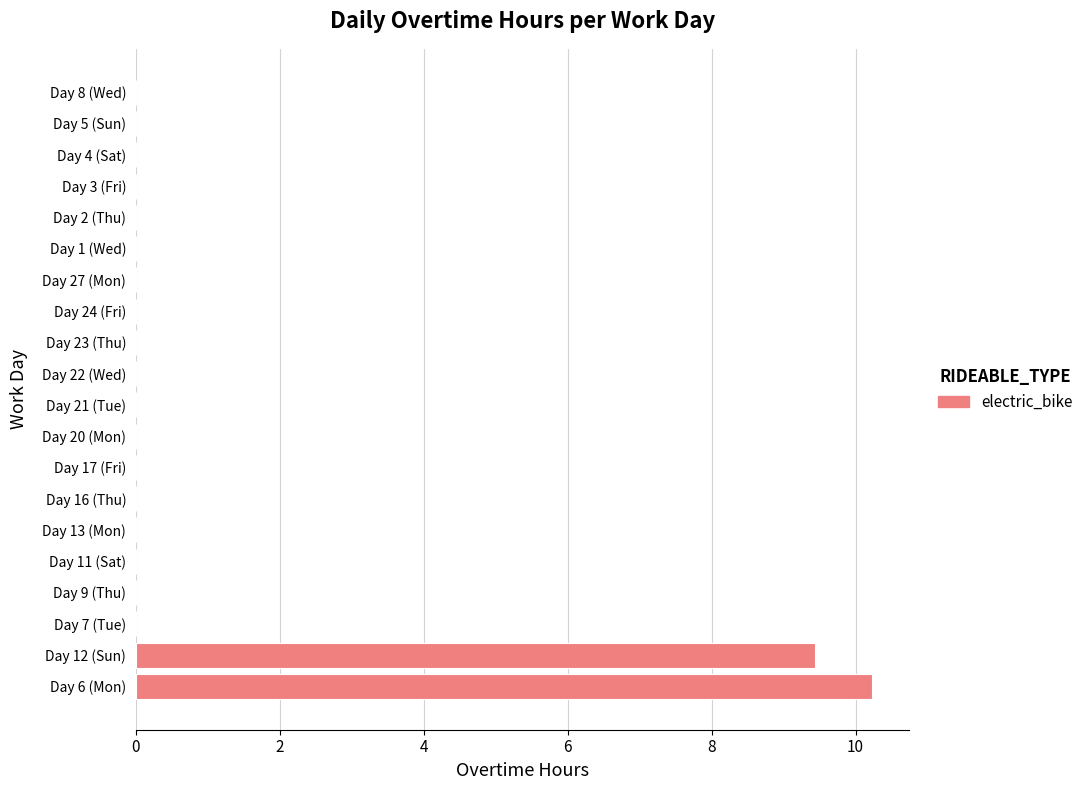

The chart shows a value of 0.0 at Day 17 (Fri). True or false?

True